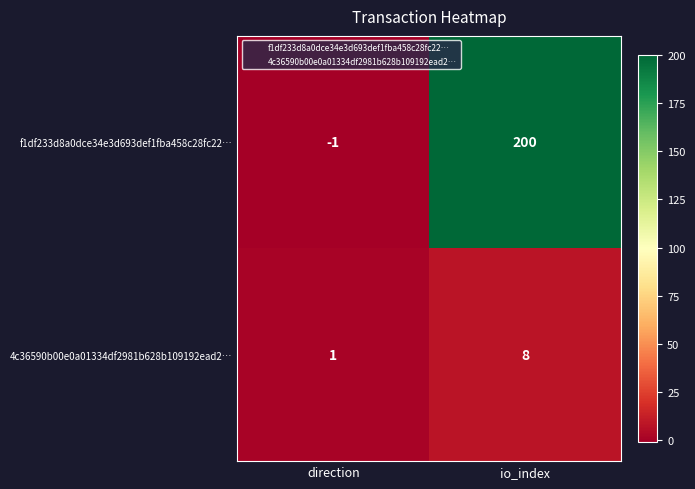

What is the maximum value shown in the chart?

200